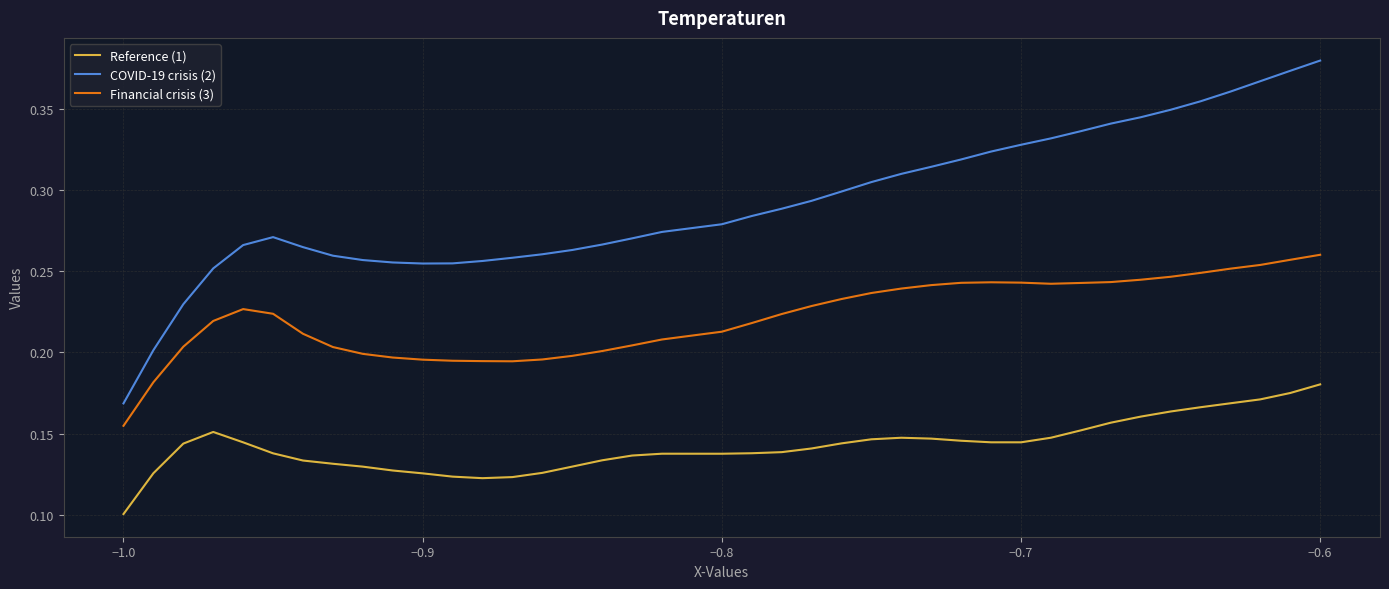

Which series has the largest range (max minus min)?

COVID-19 crisis (2)